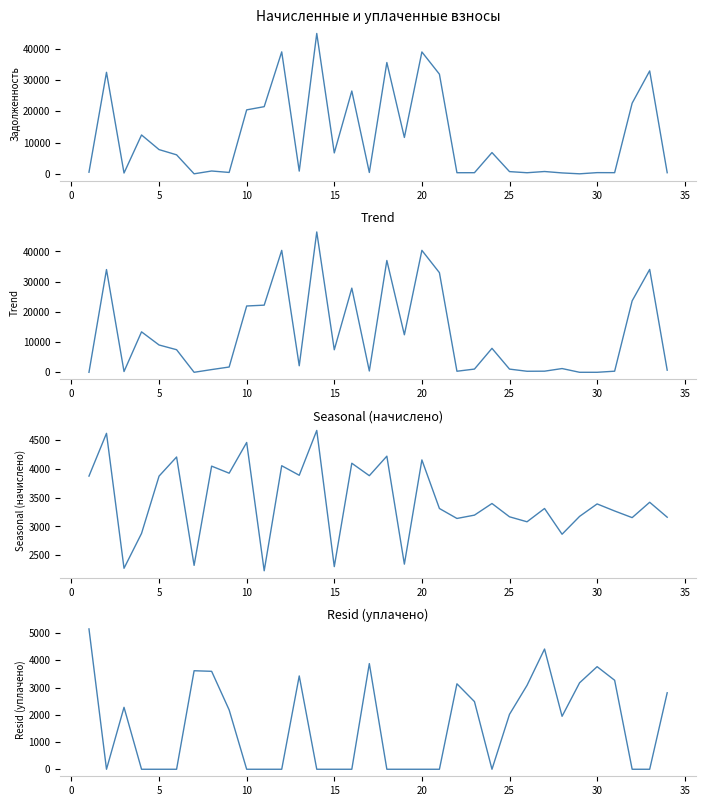

Which series has the largest total across all categories?

zadolzhennost_peni